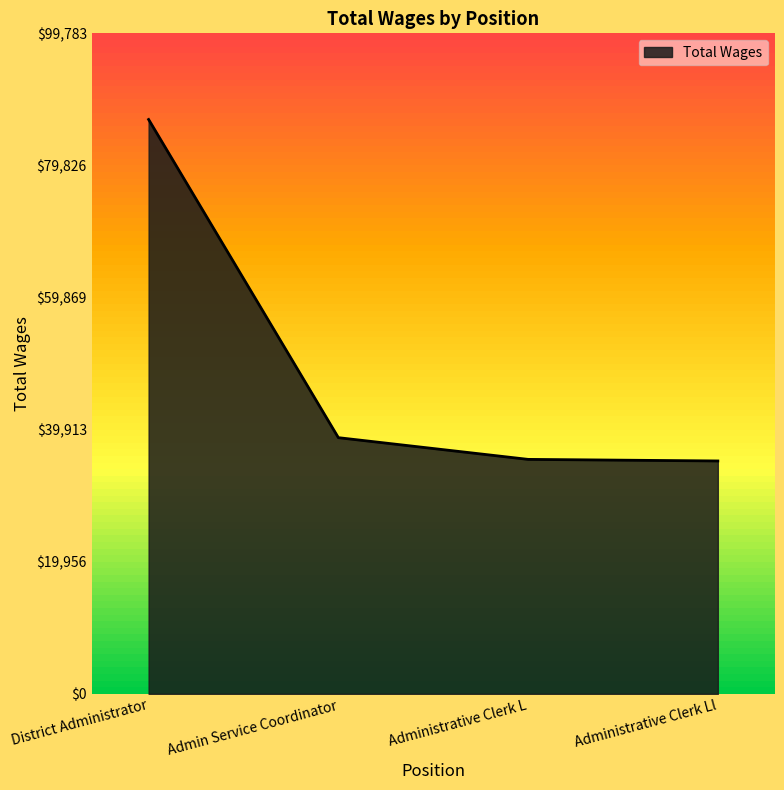

What is the average value?

49017